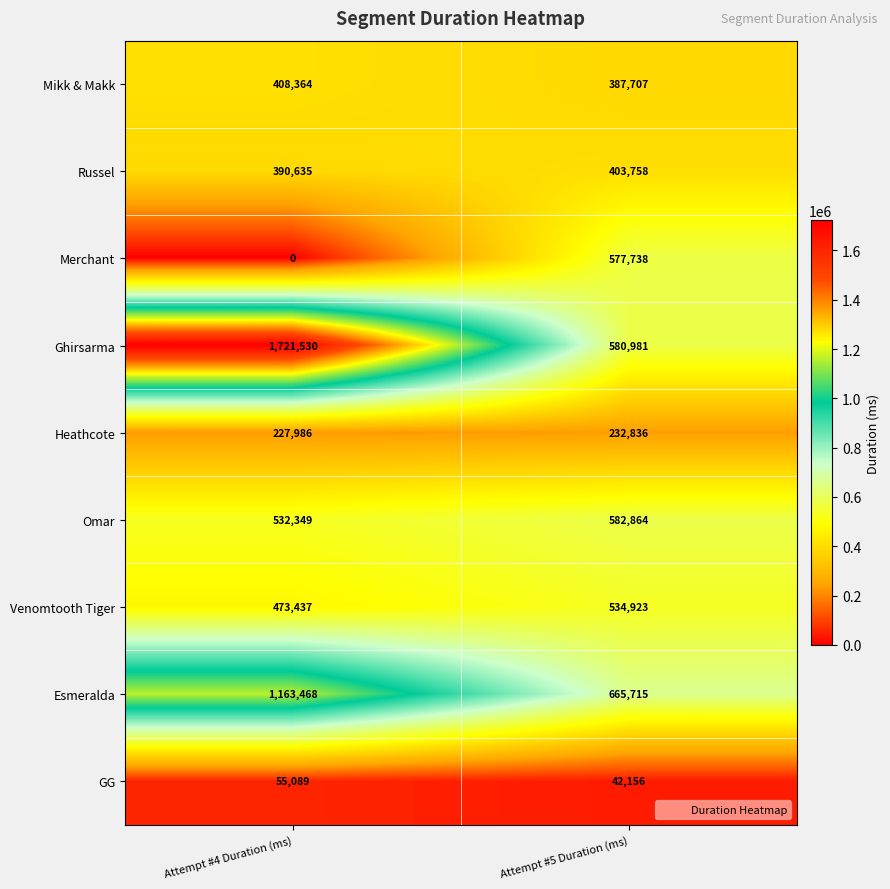

What is the difference between the Mikk & Makk values at Attempt #4 Duration (ms) and Attempt #5 Duration (ms)?

20657